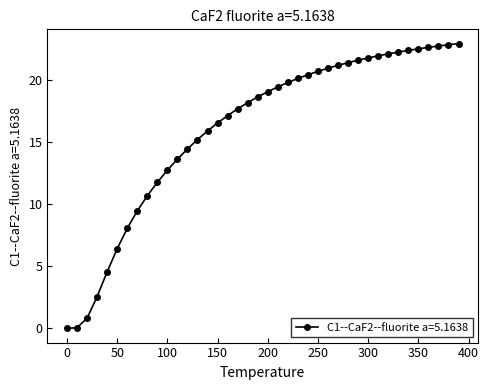

What is the average value?

16.1